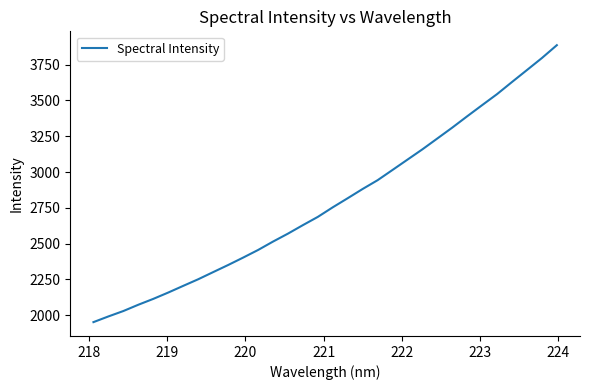

What is the maximum value shown in the chart?

3885.8